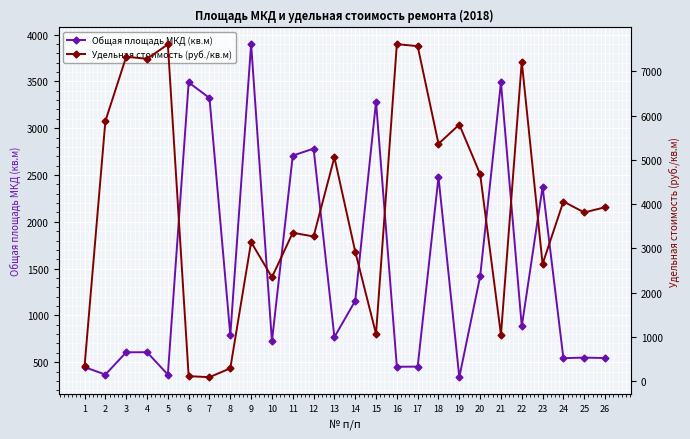

What is the minimum value for Общая площадь МКД (кв.м)?

340.0